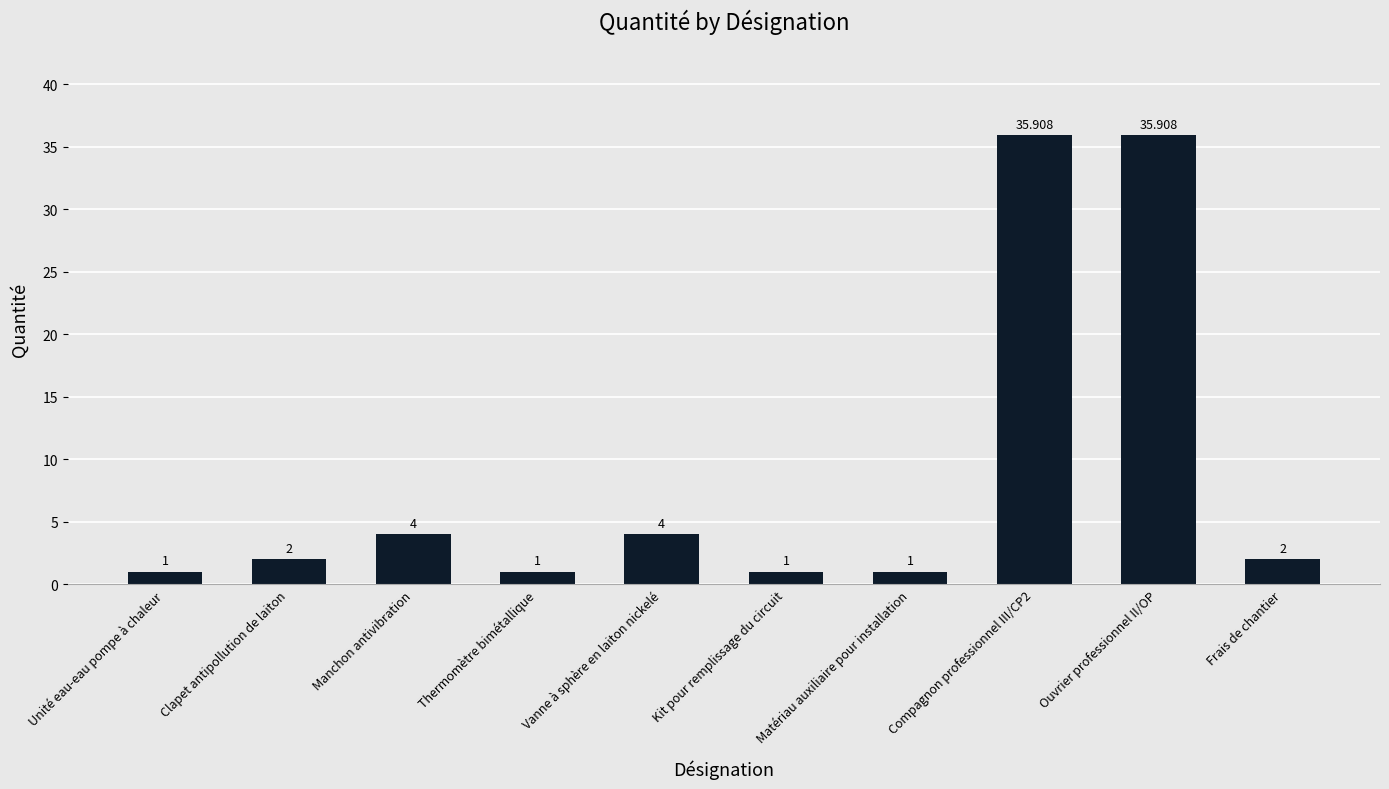

Reading left to right, transcribe all the data shown in this chart.

Unité eau-eau pompe à chaleur=1.0	Clapet antipollution de laiton=2.0	Manchon antivibration=4.0	Thermomètre bimétallique=1.0	Vanne à sphère en laiton nickelé=4.0	Kit pour remplissage du circuit=1.0	Matériau auxiliaire pour installation=1.0	Compagnon professionnel III/CP2=35.9	Ouvrier professionnel II/OP=35.9	Frais de chantier=2.0